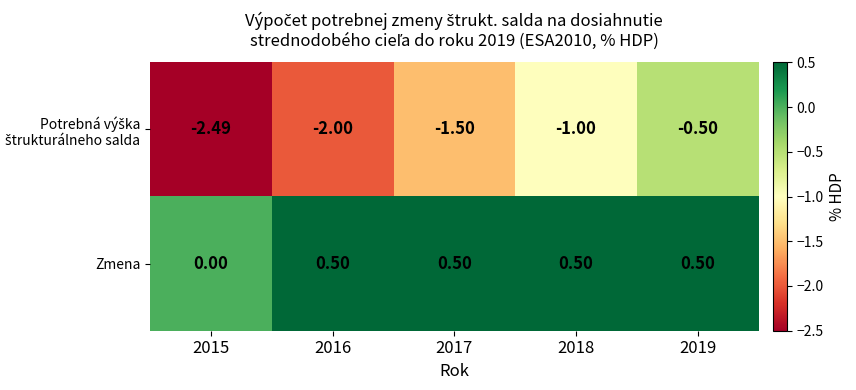

Which series has the largest total across all categories?

Zmena